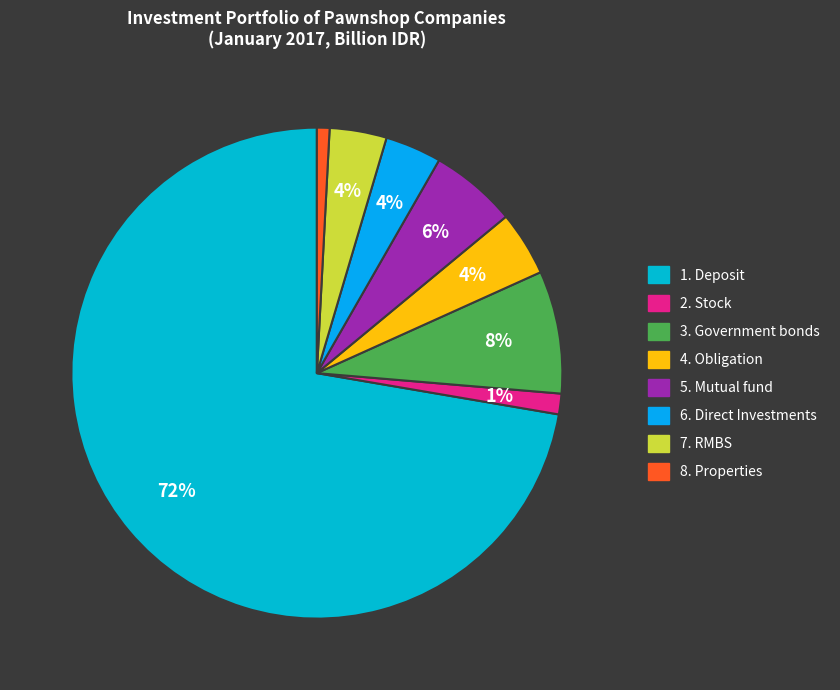

To the nearest percent, what percentage of the pie is 4. Obligation?

4%